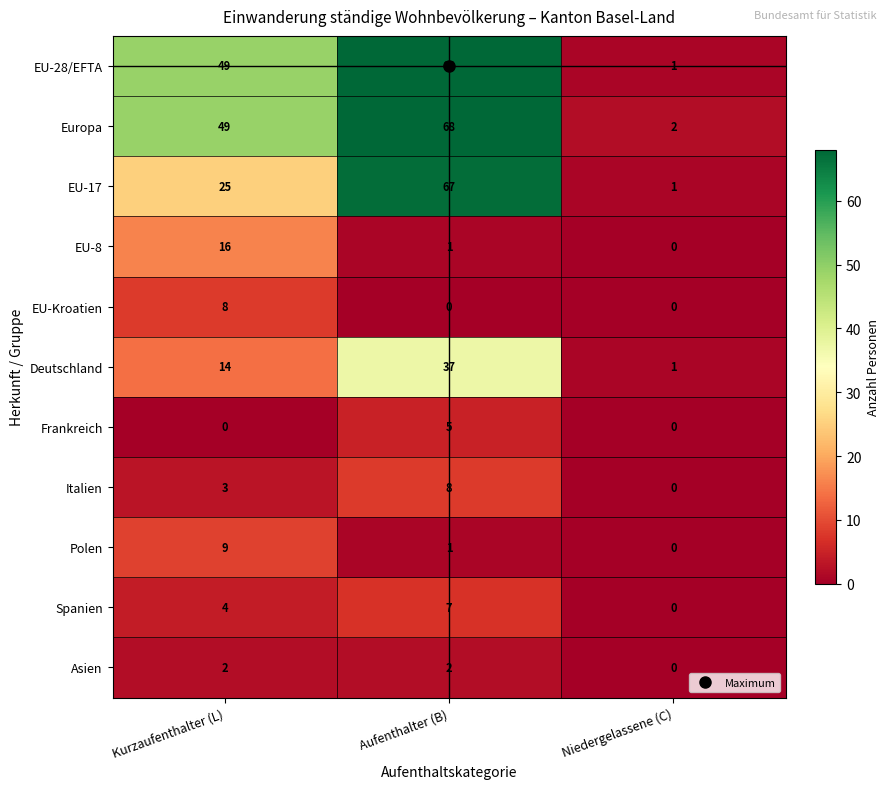

What is the sum of all Italien values?

11